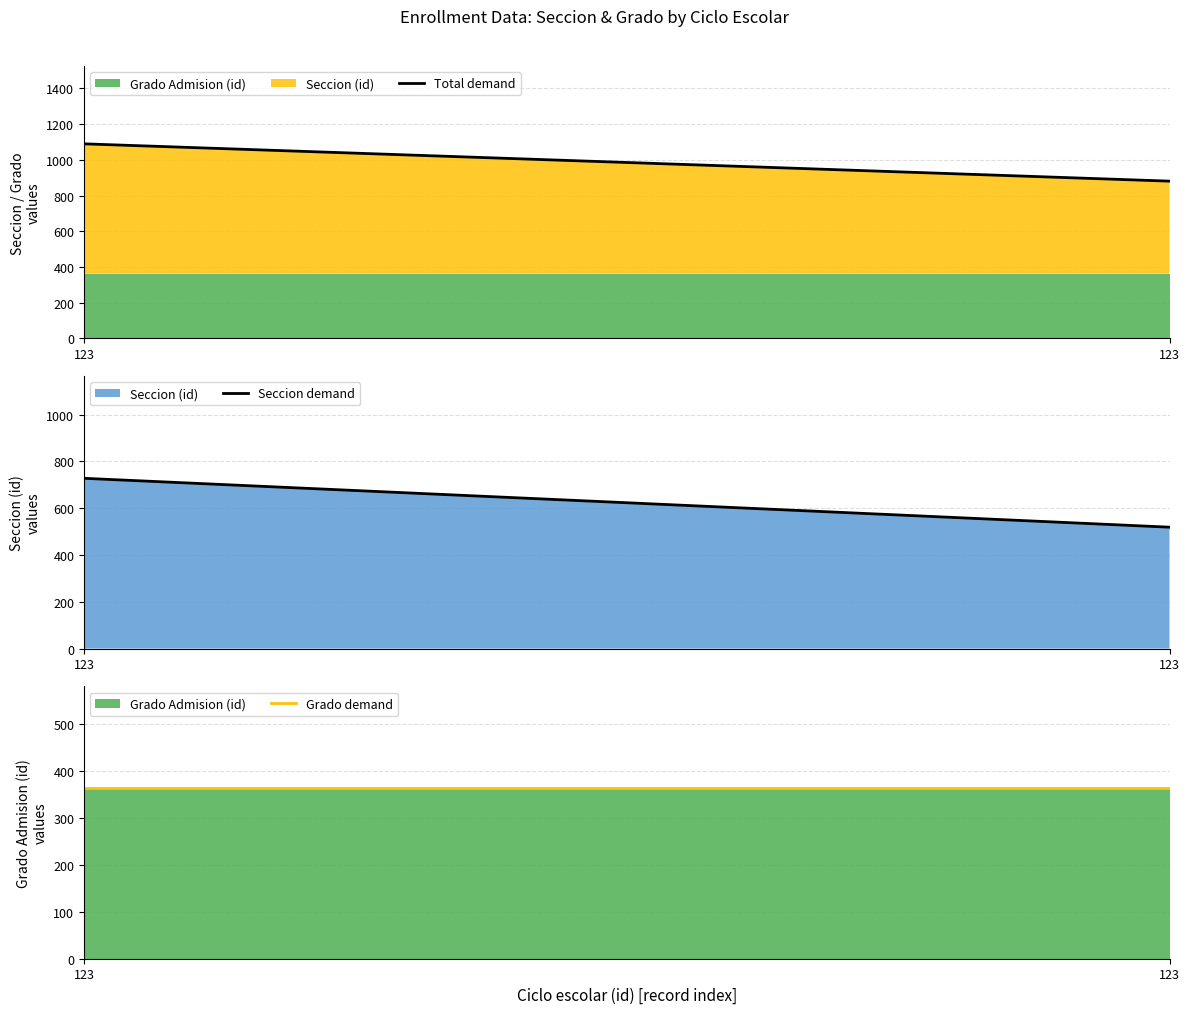

At how many categories does at least one series exceed 474?

2